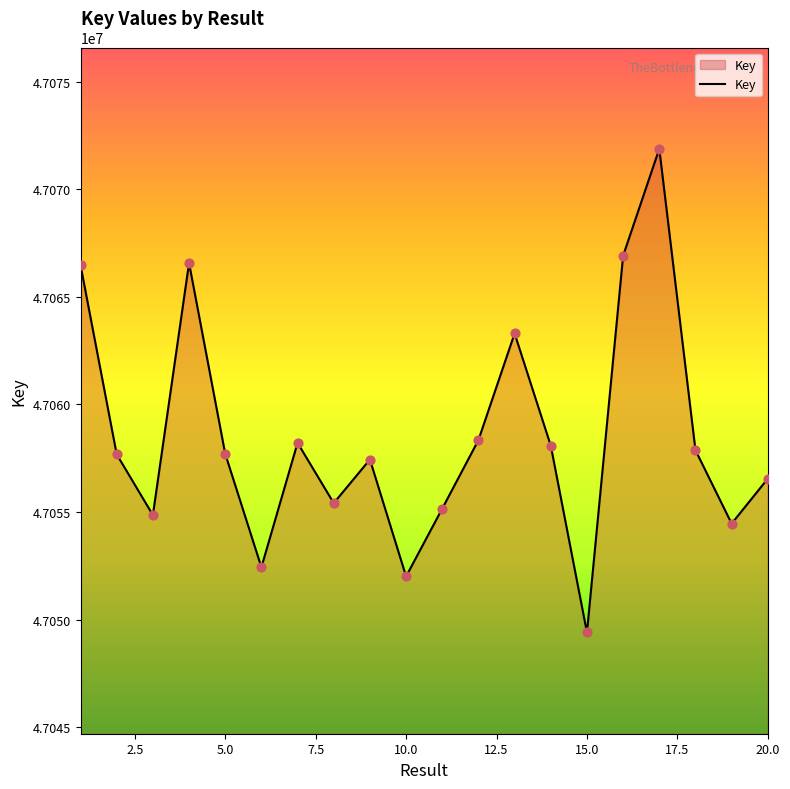

What is the difference between the maximum and minimum values?

22474